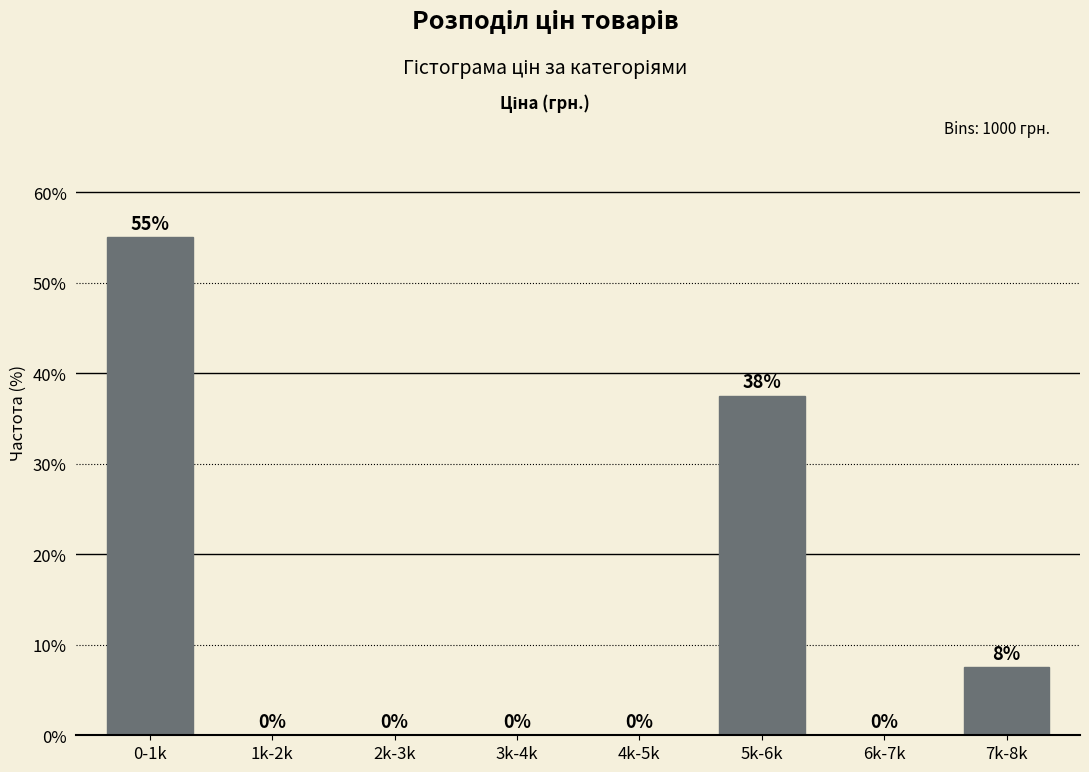

Where is the data nearest to the value 27?

5k-6k